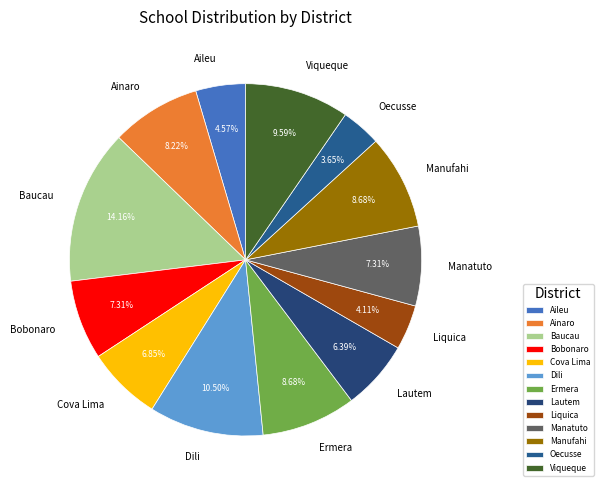

Does Cova Lima represent more than half of the total?

No